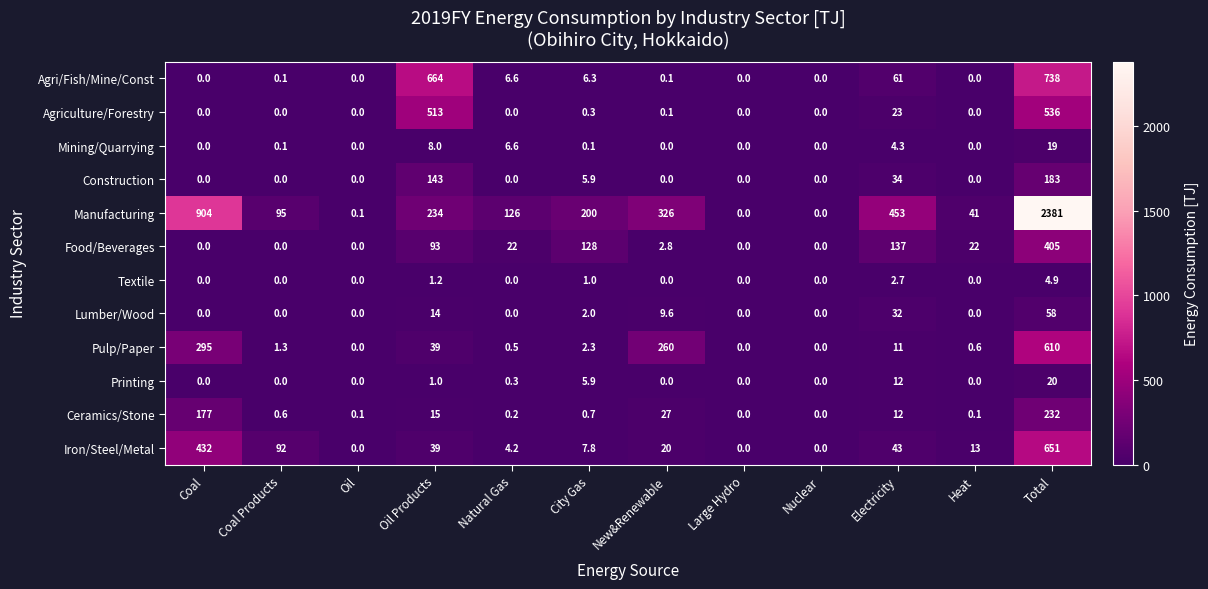

At which category does the chart reach its peak across all series?

Total